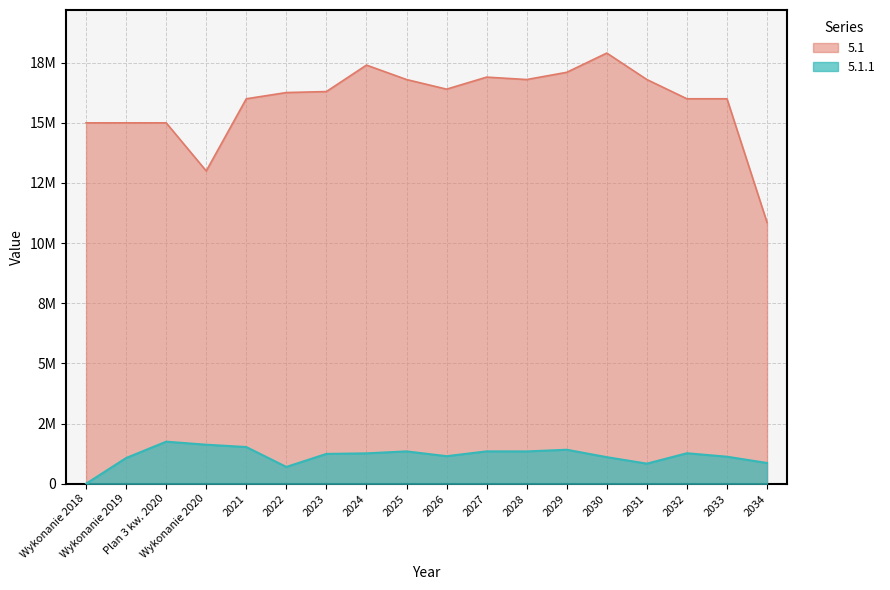

In 5.1, how many points are lower than both neighbors (excluding endpoints)?

3